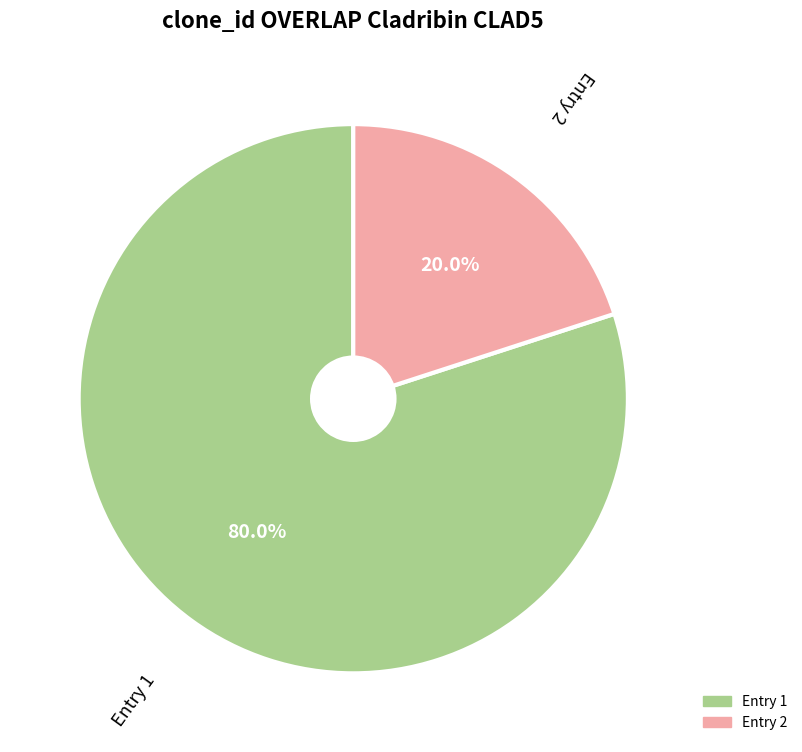

To the nearest percent, what is the average slice percentage?

50%